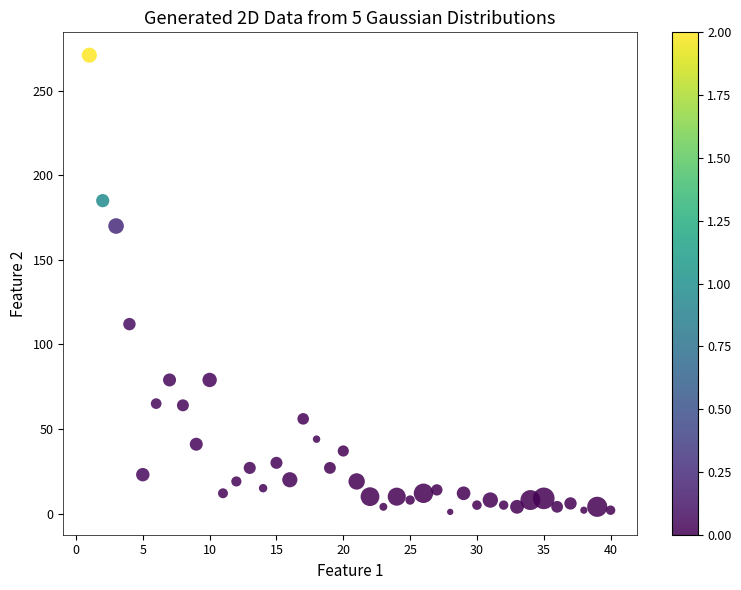

What is the range of X values (max minus min)?

39